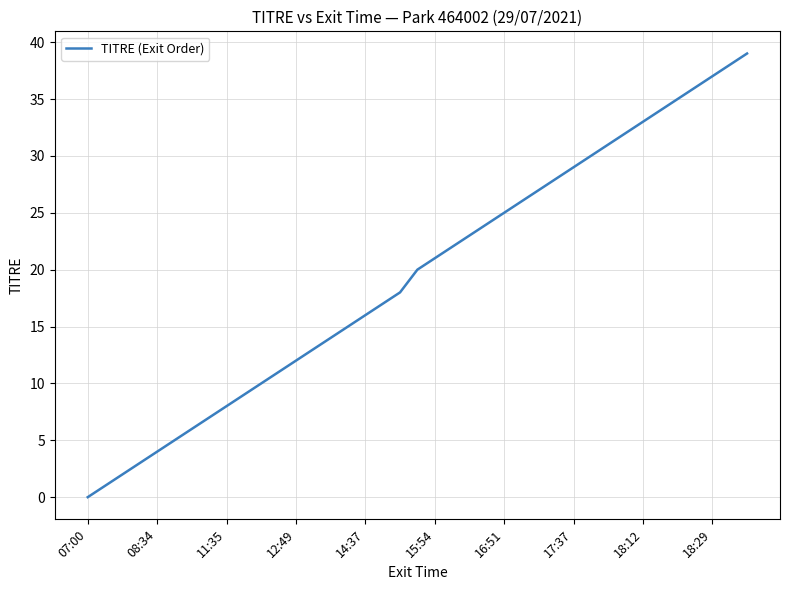

How many categories are shown in the chart?

39